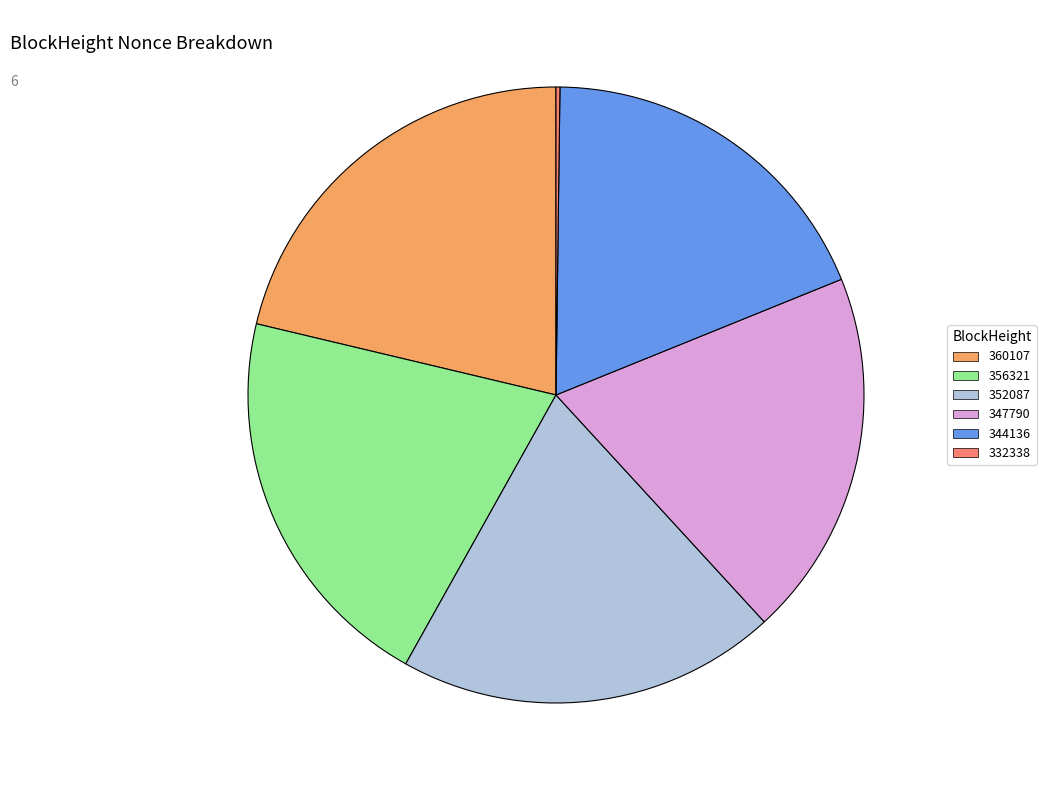

Is there any slice that represents more than half of the pie?

No